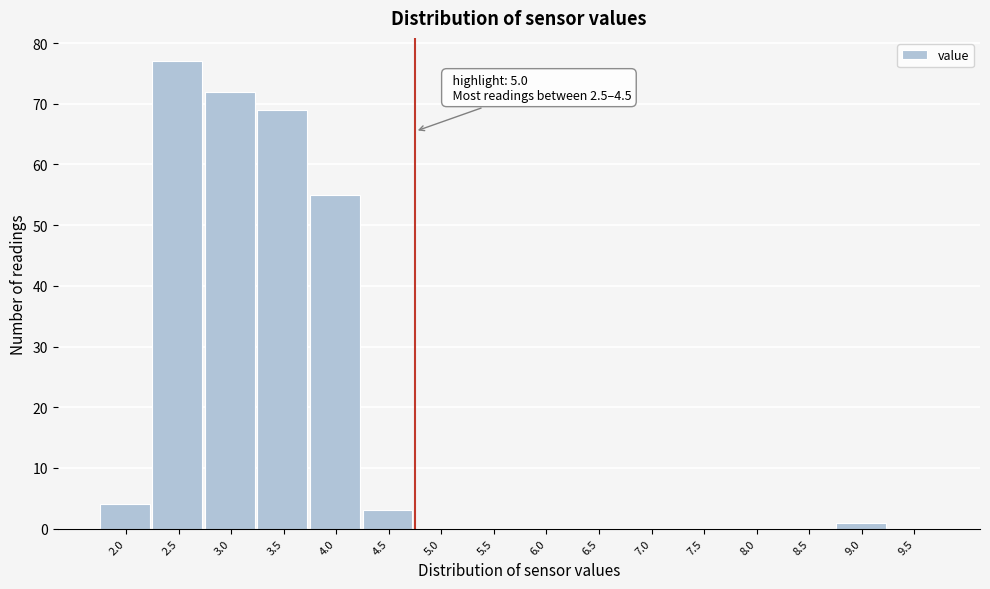

Reading left to right, list all the values displayed in this chart.

2.0=4	2.5=77	3.0=72	3.5=69	4.0=55	4.5=3	5.0=0	5.5=0	6.0=0	6.5=0	7.0=0	7.5=0	8.0=0	8.5=0	9.0=1	9.5=0